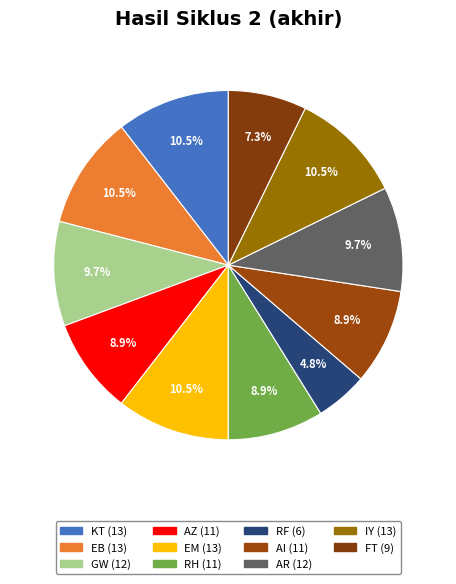

To the nearest percent, what is the average slice percentage?

9%